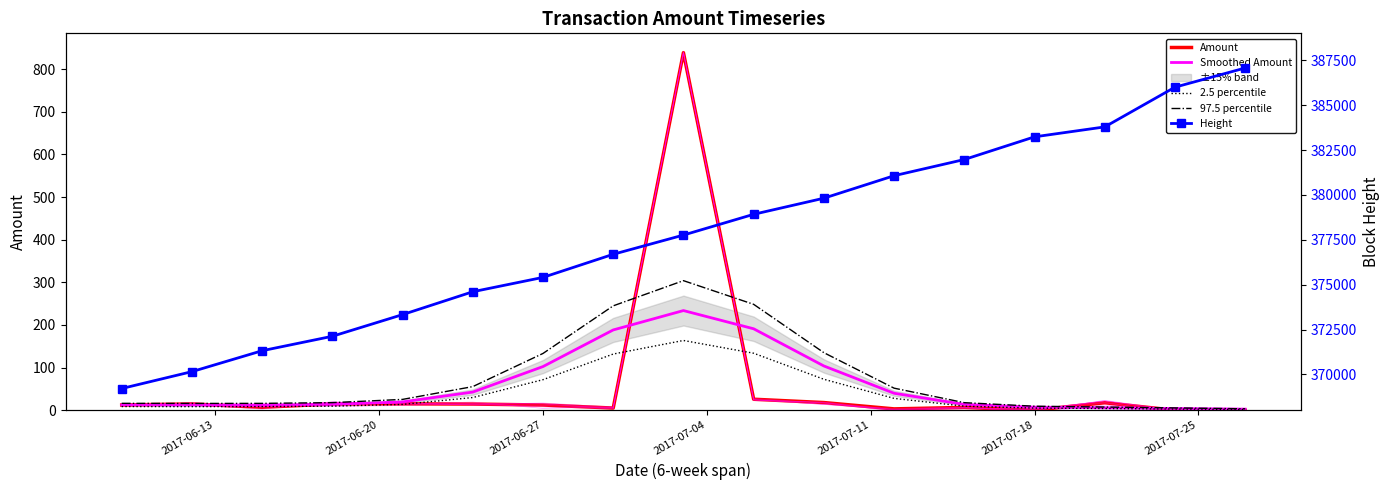

What is the maximum value for Amount?

838.6